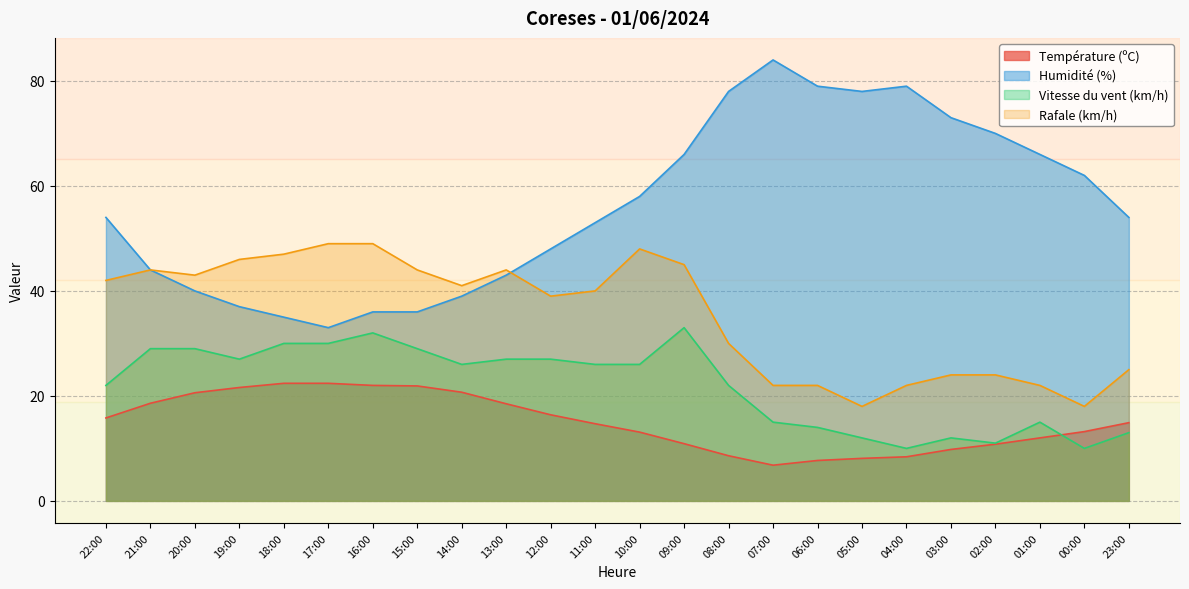

What is the sum of all Rafale (km/h) values?

848.0